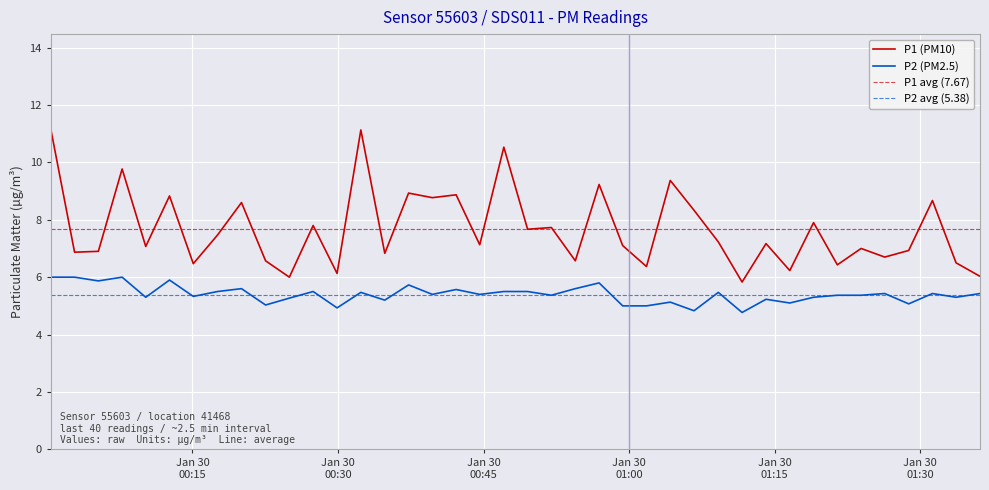

True or false: P1 and P2 cross at least once.

False